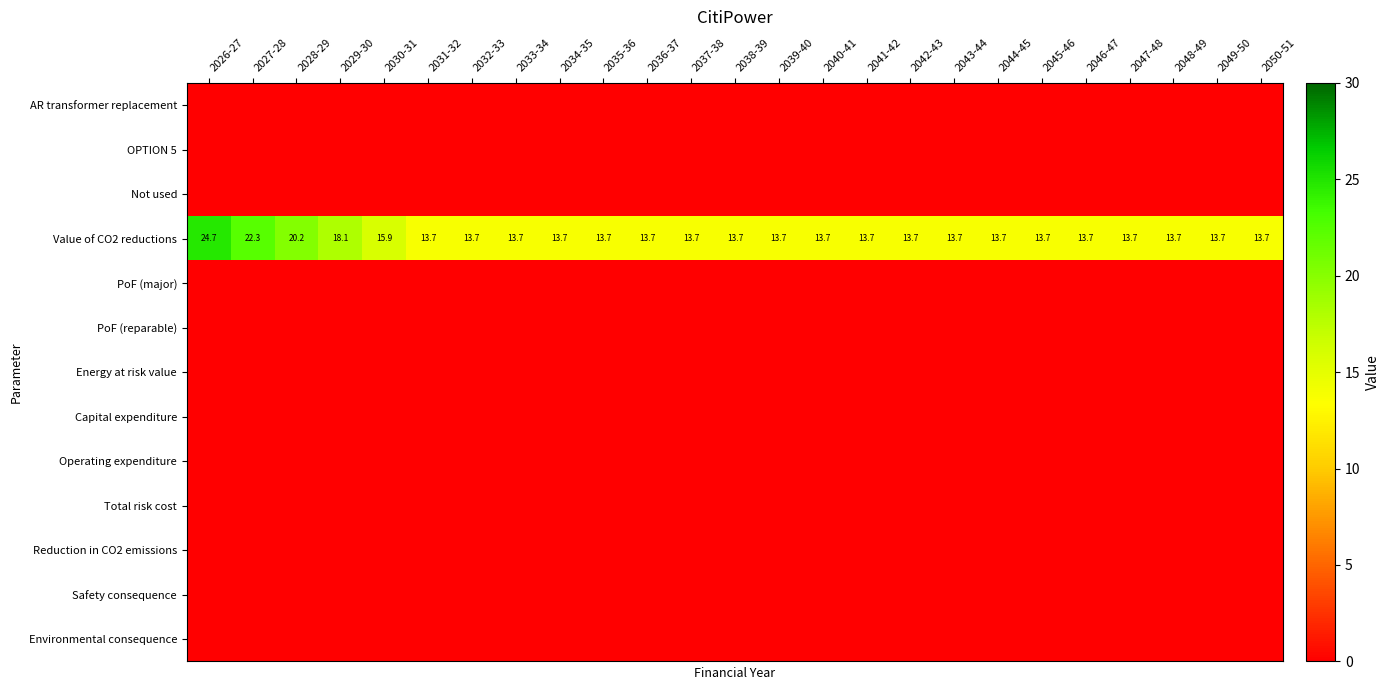

What is the difference between the maximum and minimum values in the Value of CO2 reductions series?

11.0